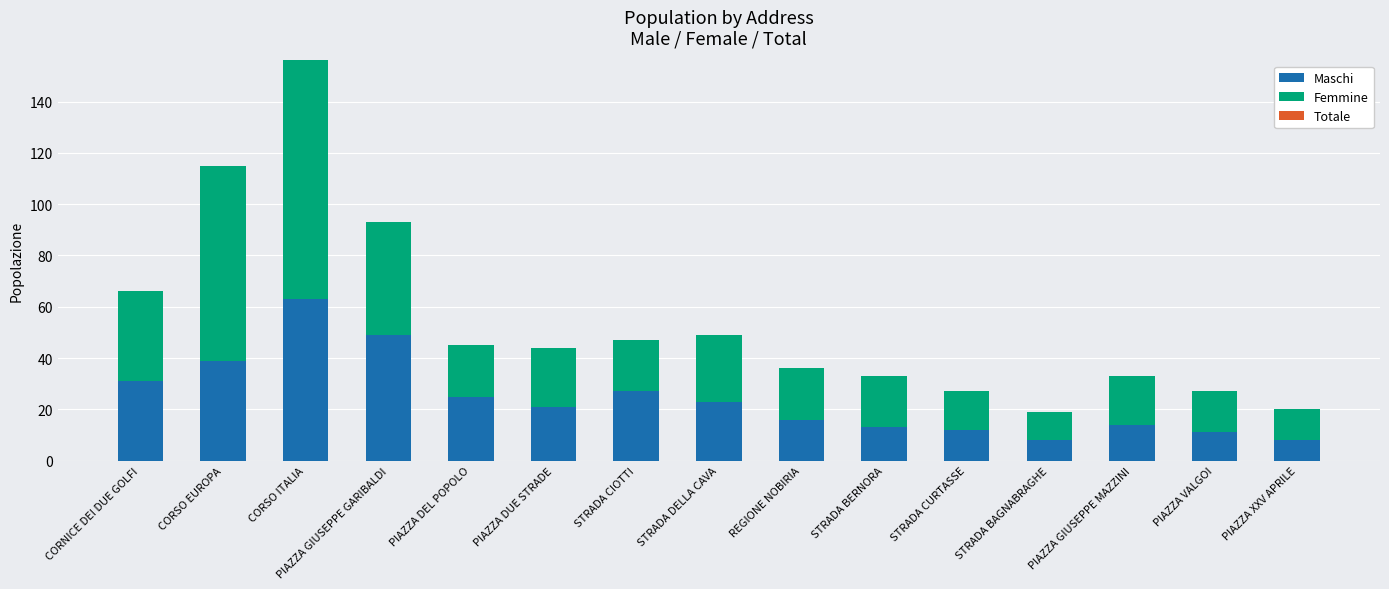

At which label does Maschi reach its peak?

CORSO ITALIA